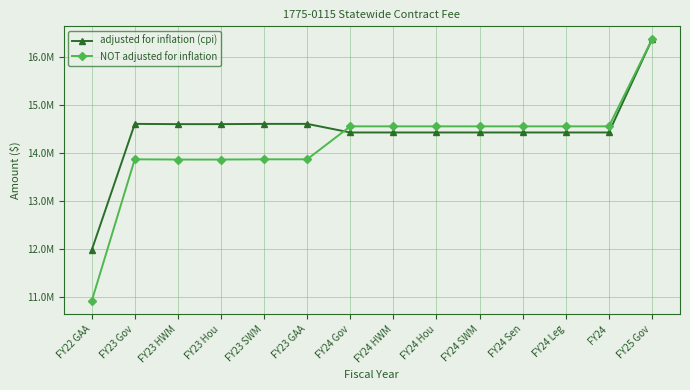

What position from the left is FY22 GAA?

1